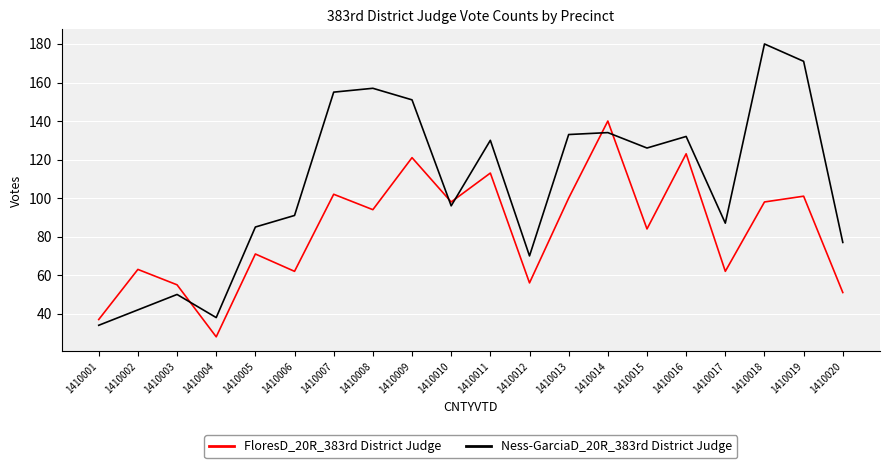

In FloresD_20R_383rd District Judge, how many points are lower than both neighbors (excluding endpoints)?

7